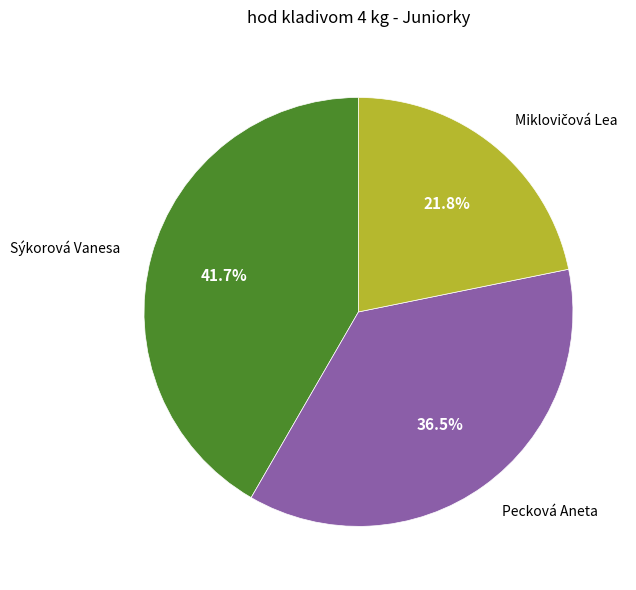

What is the largest slice in the pie chart?

Sýkorová Vanesa